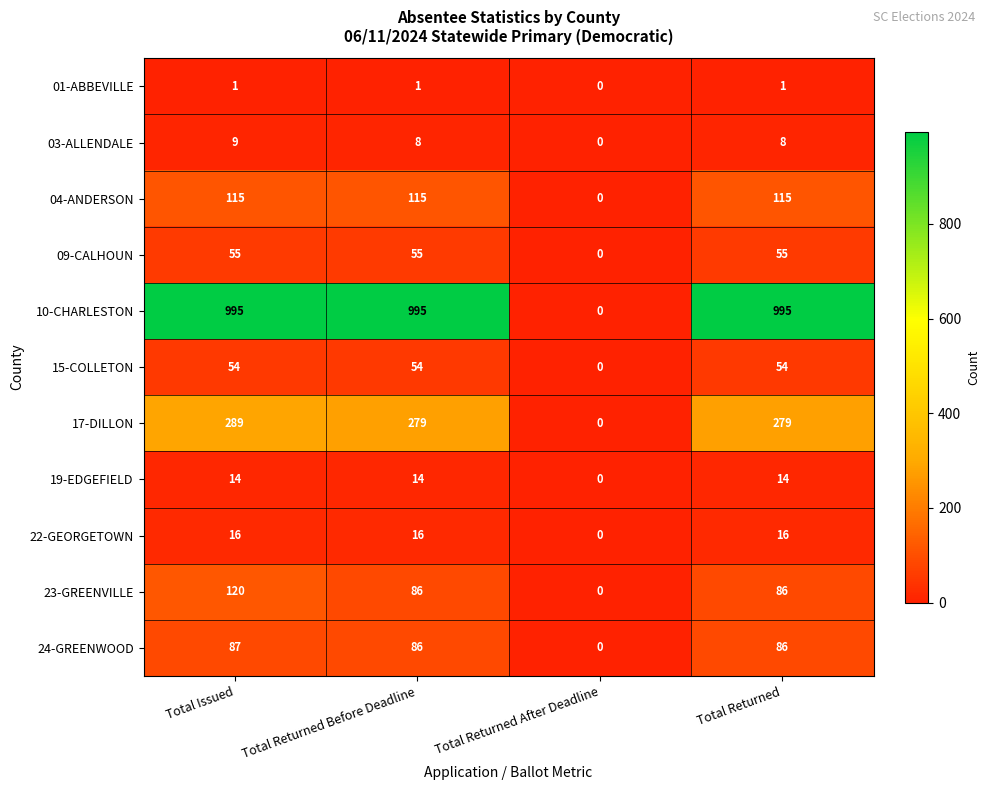

Count the number of data series in this chart.

11